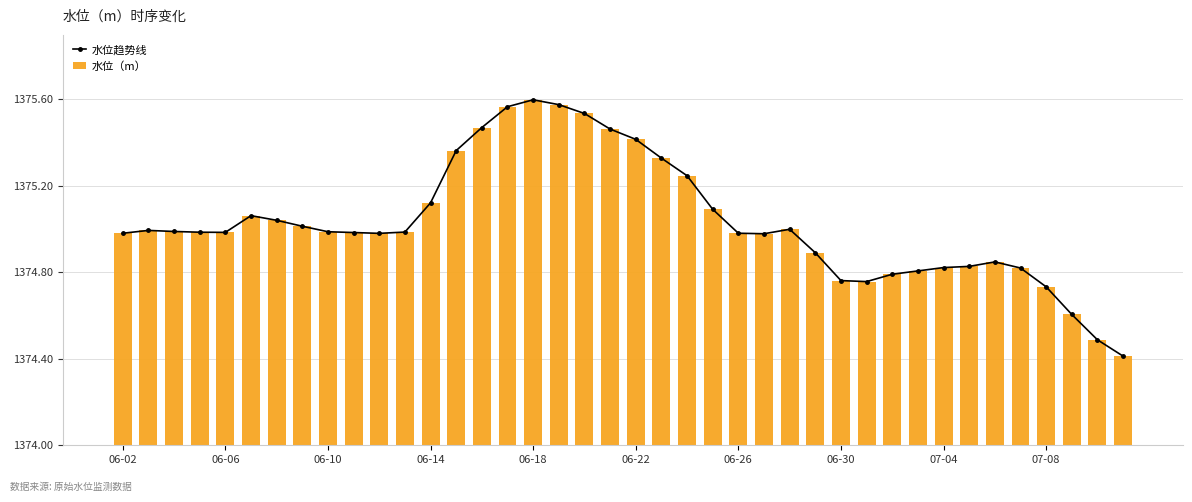

Is it true that 水位（m） equals 1.4 at 10?

False